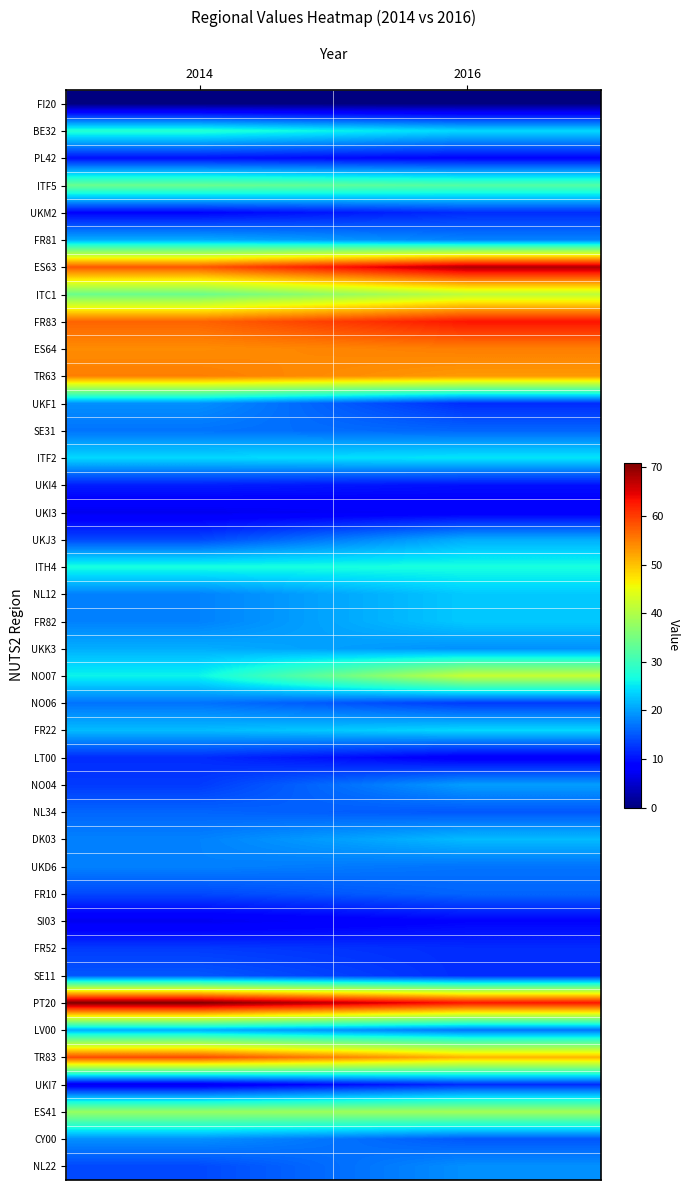

What is the maximum value shown in the chart?

71